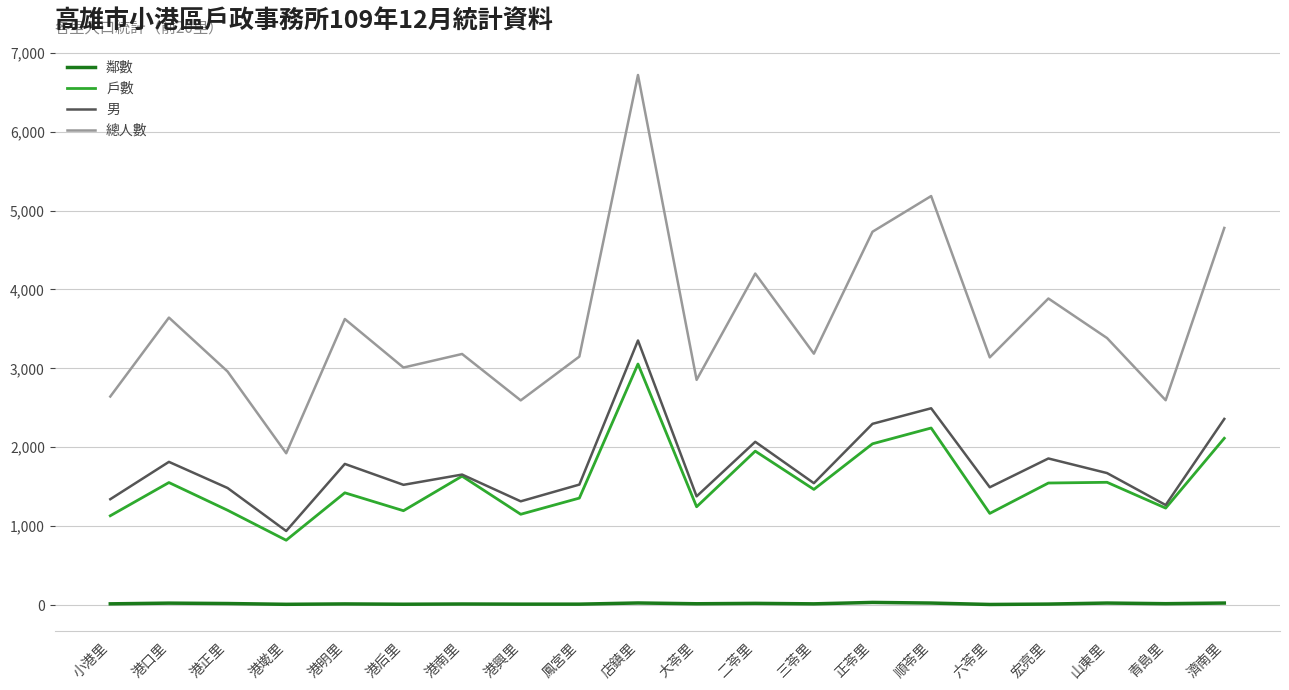

What is the maximum value shown in the chart?

6717